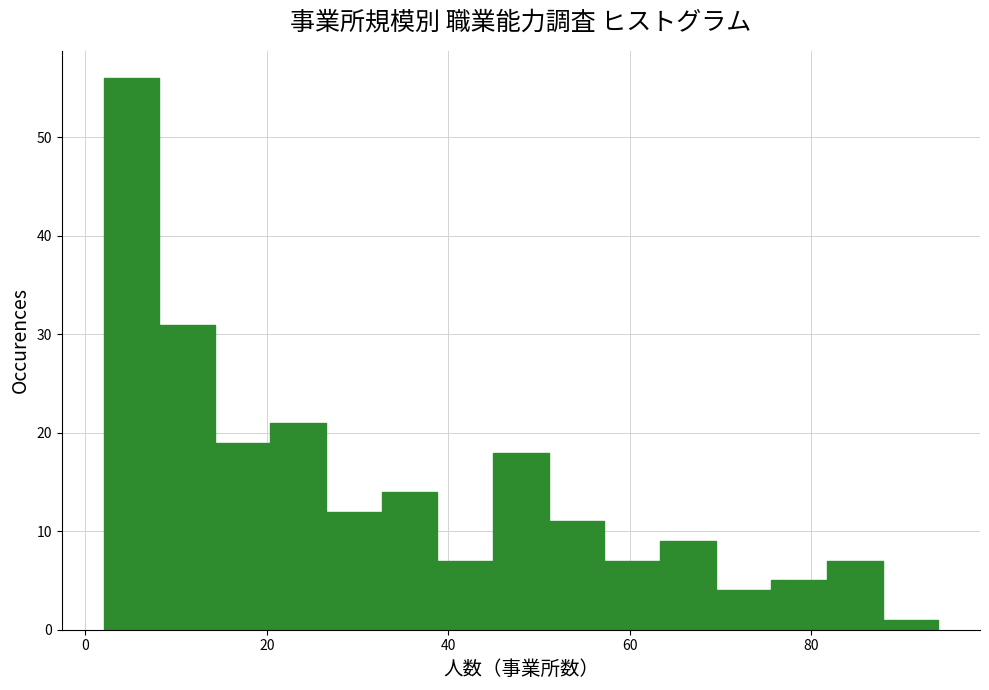

Read against the x-axis, roughly where is the centre of the tallest bar?

6